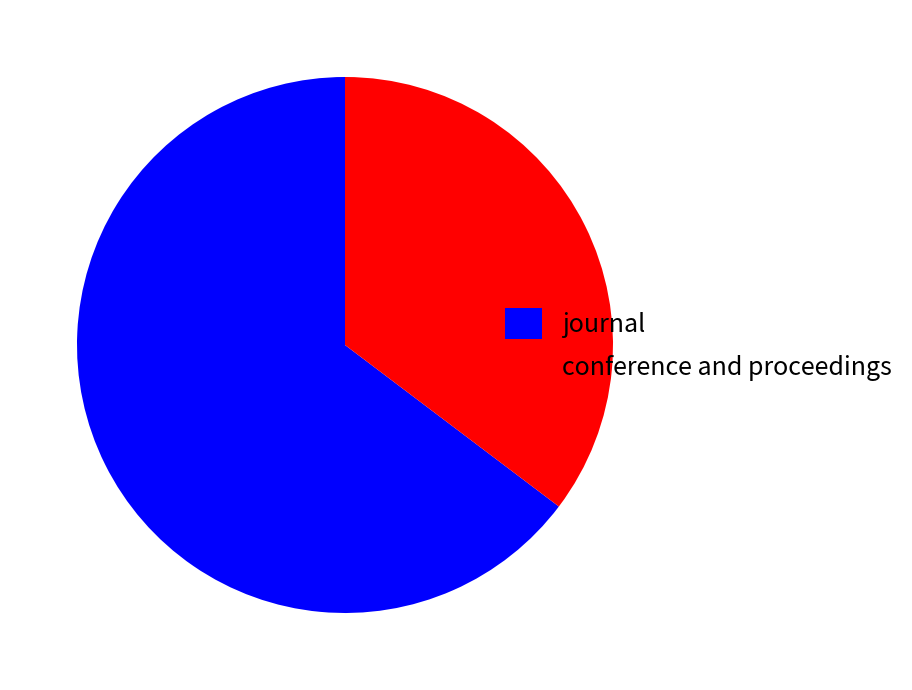

Is the sum of journal and conference and proceedings greater than half?

Yes